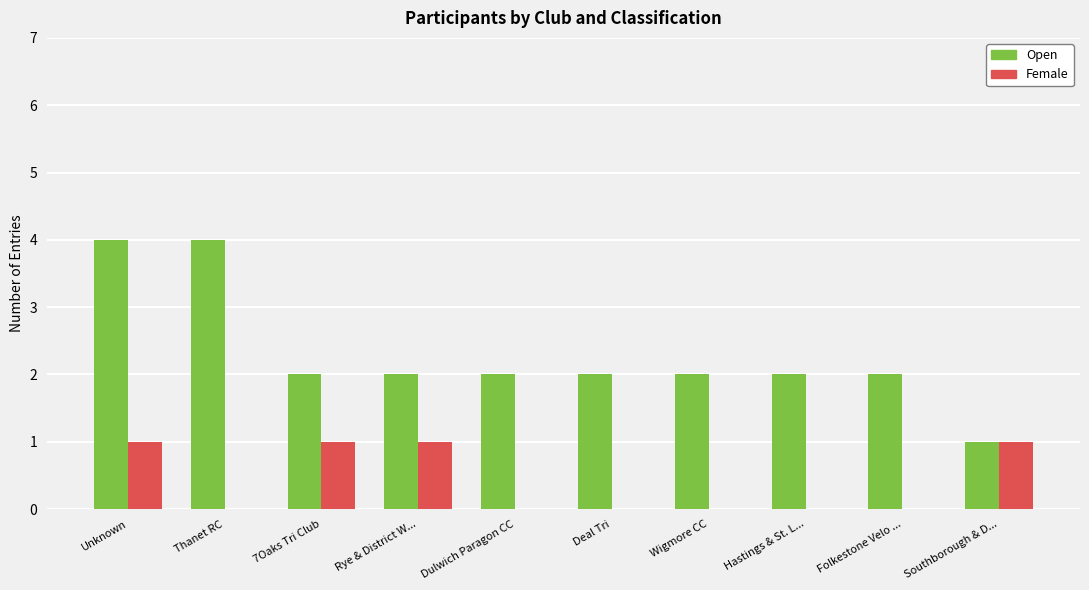

Reading right to left, extract all data points from this chart.

Open: Hastings & St. L...=2	Southborough & D...=1	Folkestone Velo ...=2	Dulwich Paragon CC=2	Wigmore CC=2	Deal Tri=2	Rye & District W...=2	7Oaks Tri Club=2	Thanet RC=4	Unknown=4
Female: Hastings & St. L...=0	Southborough & D...=1	Folkestone Velo ...=0	Dulwich Paragon CC=0	Wigmore CC=0	Deal Tri=0	Rye & District W...=1	7Oaks Tri Club=1	Thanet RC=0	Unknown=1